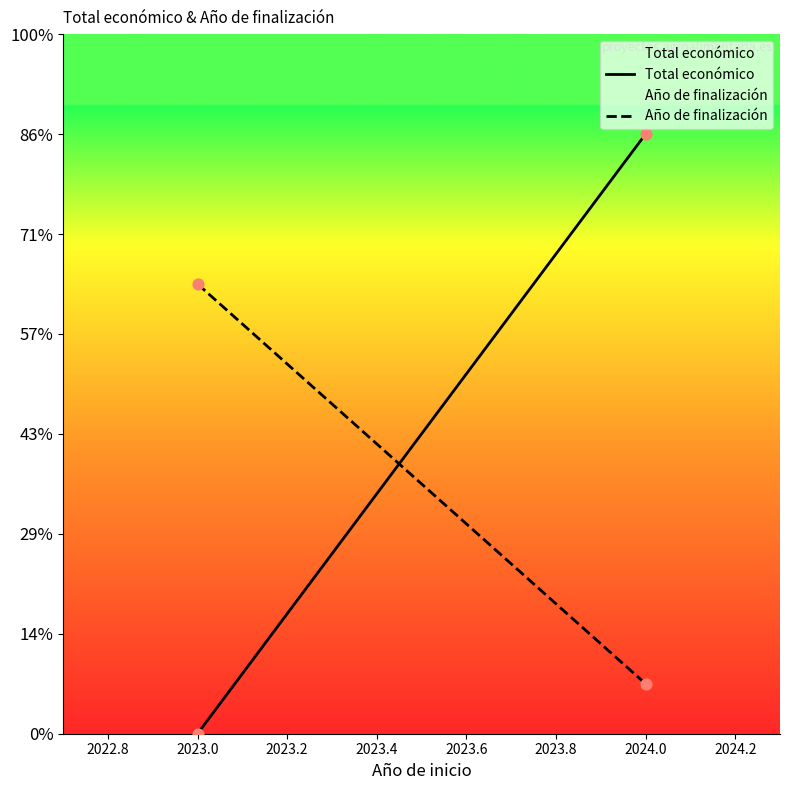

Which series reaches the minimum Y coordinate?

Total económico